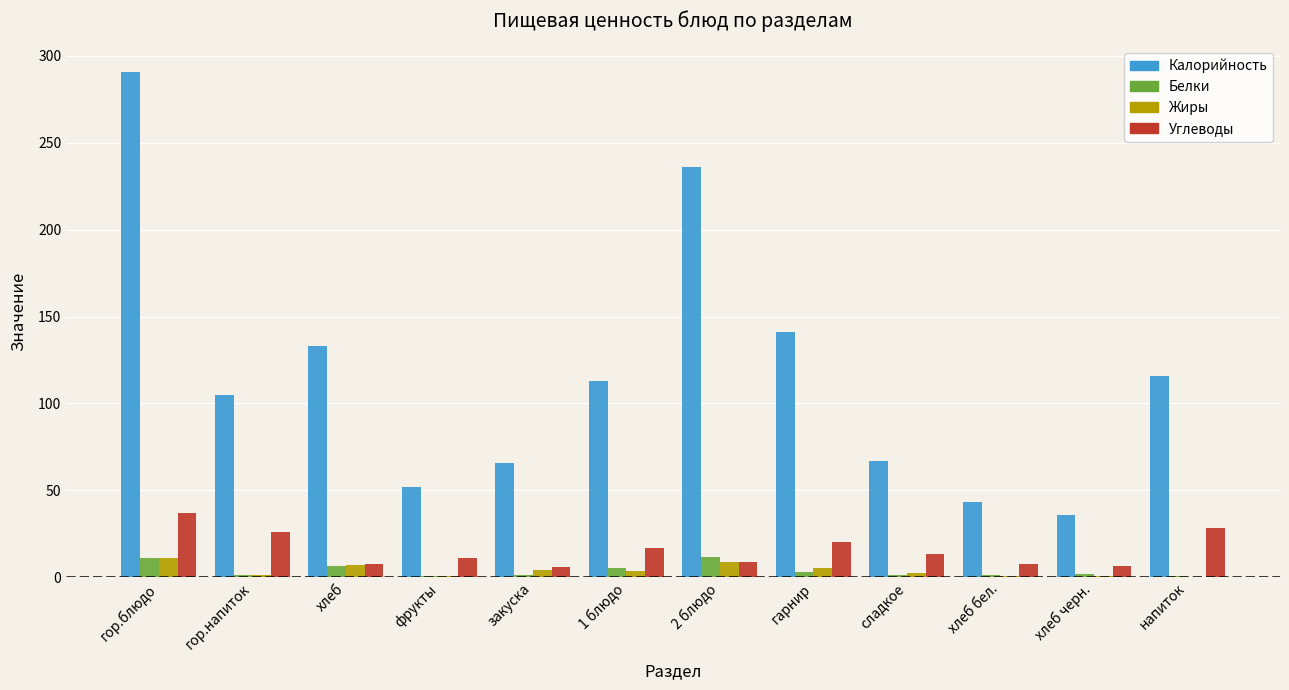

How many series are shown in this chart?

4